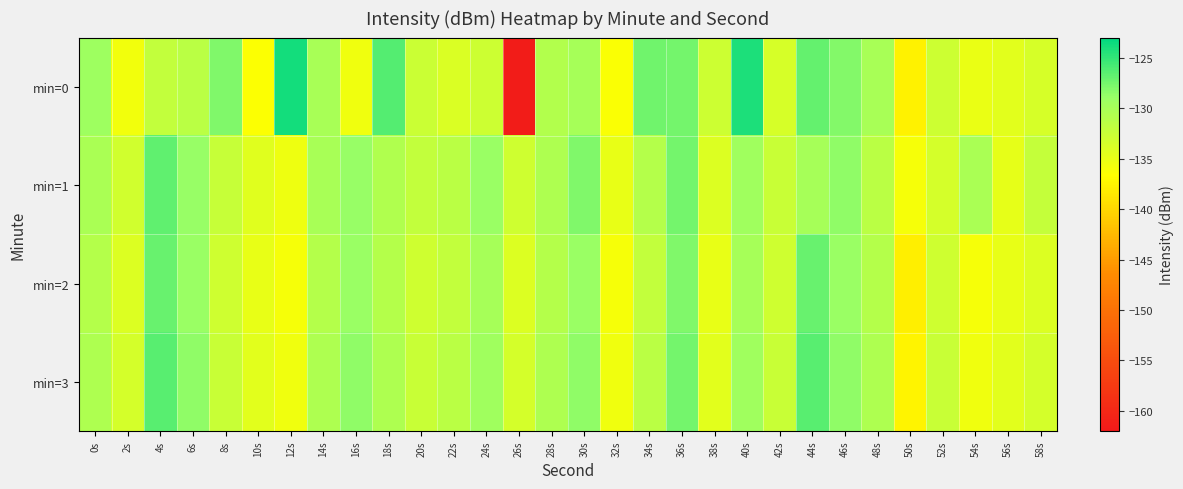

Reading right to left, what are all the values shown in this chart?

min=0: 58s=-133.6	56s=-134.5	54s=-135.1	52s=-132.8	50s=-137.7	48s=-130.1	46s=-128.1	44s=-126.9	42s=-133.5	40s=-124.2	38s=-132.8	36s=-127.5	34s=-127.3	32s=-136.3	30s=-129.9	28s=-130.8	26s=-161.5	24s=-132.9	22s=-133.9	20s=-132.7	18s=-126.3	16s=-135.6	14s=-130.1	12s=-123.9	10s=-136.6	8s=-127.9	6s=-131.4	4s=-132.1	2s=-135.8	0s=-129.4
min=1: 58s=-132.2	56s=-134.8	54s=-130.2	52s=-133.5	50s=-136.0	48s=-131.5	46s=-128.5	44s=-130.0	42s=-132.5	40s=-129.5	38s=-134.0	36s=-127.5	34s=-131.0	32s=-135.0	30s=-128.0	28s=-130.5	26s=-133.0	24s=-129.0	22s=-131.5	20s=-132.0	18s=-130.6	16s=-128.9	14s=-130.1	12s=-135.4	10s=-134.3	8s=-132.4	6s=-128.9	4s=-126.8	2s=-133.1	0s=-130.3
min=2: 58s=-134.0	56s=-135.0	54s=-136.0	52s=-133.0	50s=-138.0	48s=-131.0	46s=-129.0	44s=-127.0	42s=-133.0	40s=-130.0	38s=-135.0	36s=-128.0	34s=-132.0	32s=-136.0	30s=-129.0	28s=-131.0	26s=-134.0	24s=-130.0	22s=-132.0	20s=-133.0	18s=-131.0	16s=-129.0	14s=-131.0	12s=-136.0	10s=-135.0	8s=-133.0	6s=-129.0	4s=-127.0	2s=-134.0	0s=-131.0
min=3: 58s=-133.5	56s=-134.5	54s=-135.5	52s=-132.5	50s=-137.5	48s=-130.5	46s=-128.5	44s=-126.5	42s=-132.5	40s=-129.5	38s=-134.5	36s=-127.5	34s=-131.5	32s=-135.5	30s=-128.5	28s=-130.5	26s=-133.5	24s=-129.5	22s=-131.5	20s=-132.5	18s=-130.5	16s=-128.5	14s=-130.5	12s=-135.5	10s=-134.5	8s=-132.5	6s=-128.5	4s=-126.5	2s=-133.5	0s=-130.5